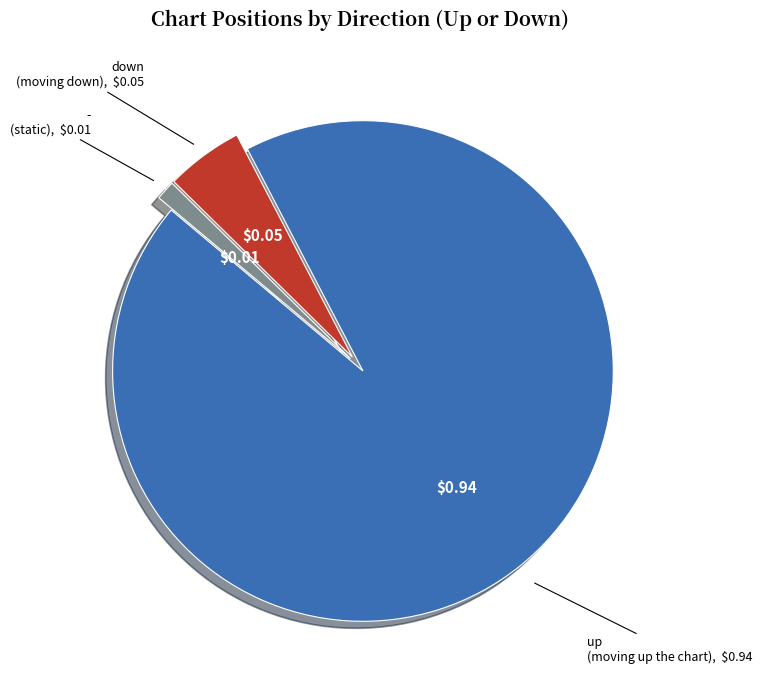

Is there a majority slice in this chart?

Yes